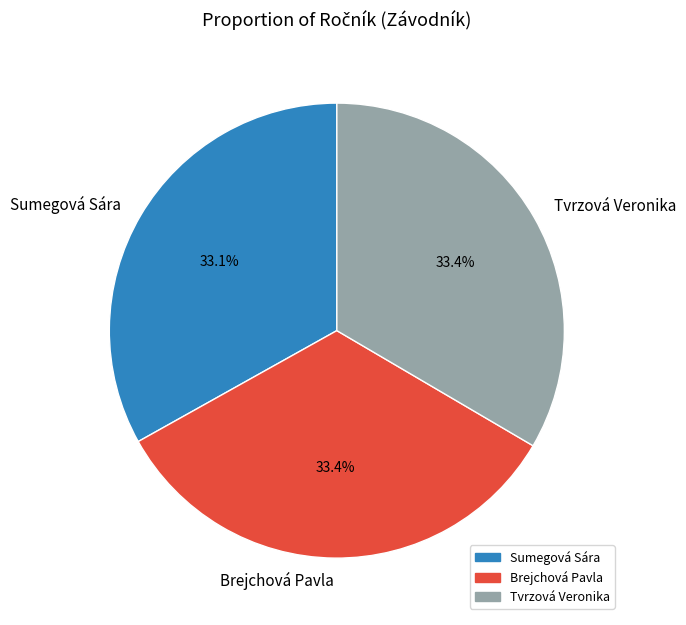

What is the ratio of the value at Sumegová Sára to the value at Brejchová Pavla?

1.0